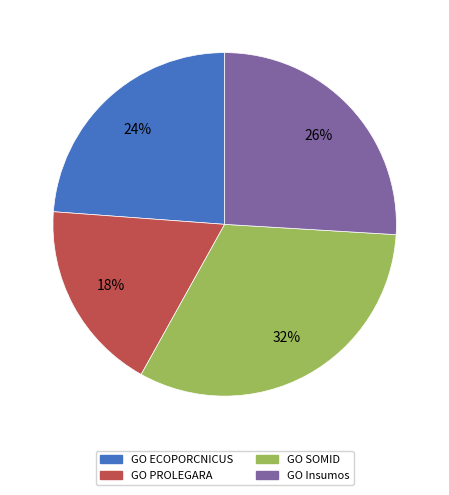

Is the sum of GO SOMID and GO Insumos greater than half?

Yes